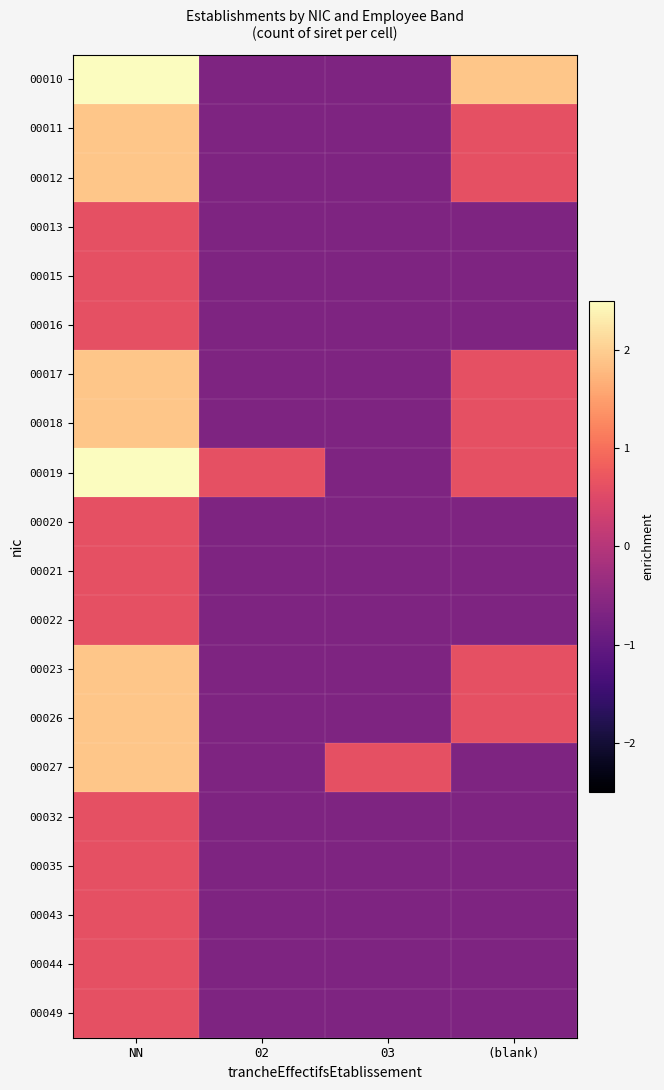

Which series changed the most between 02 and 03?

00019